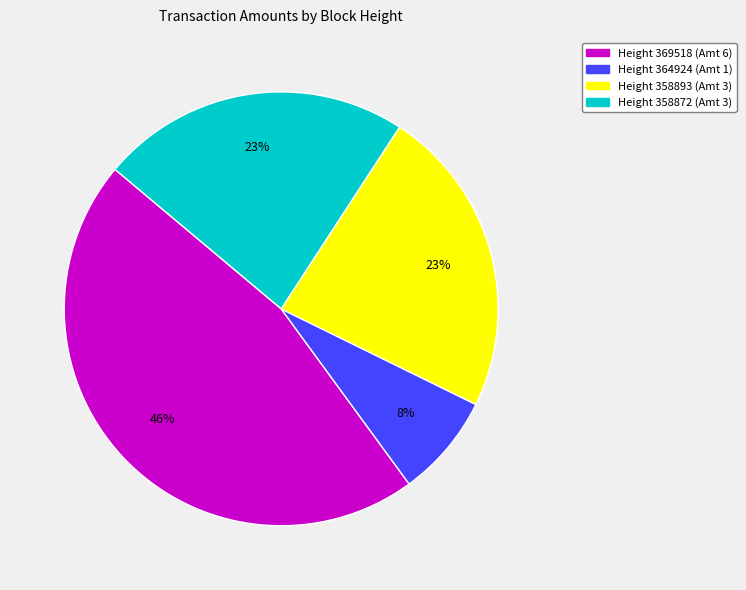

To the nearest percent, what is the difference between the largest and smallest slice percentages?

38%